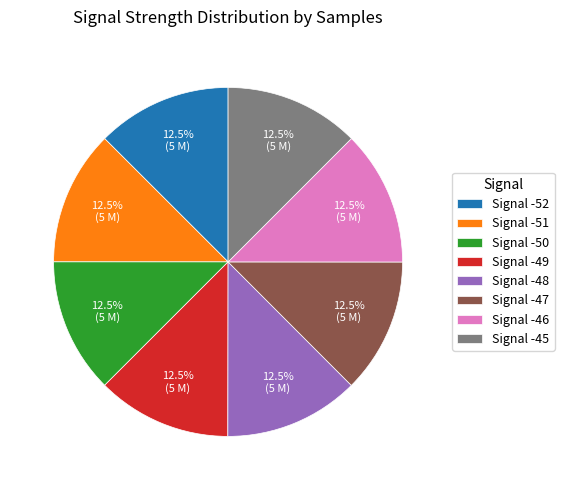

Is there a majority slice in this chart?

No